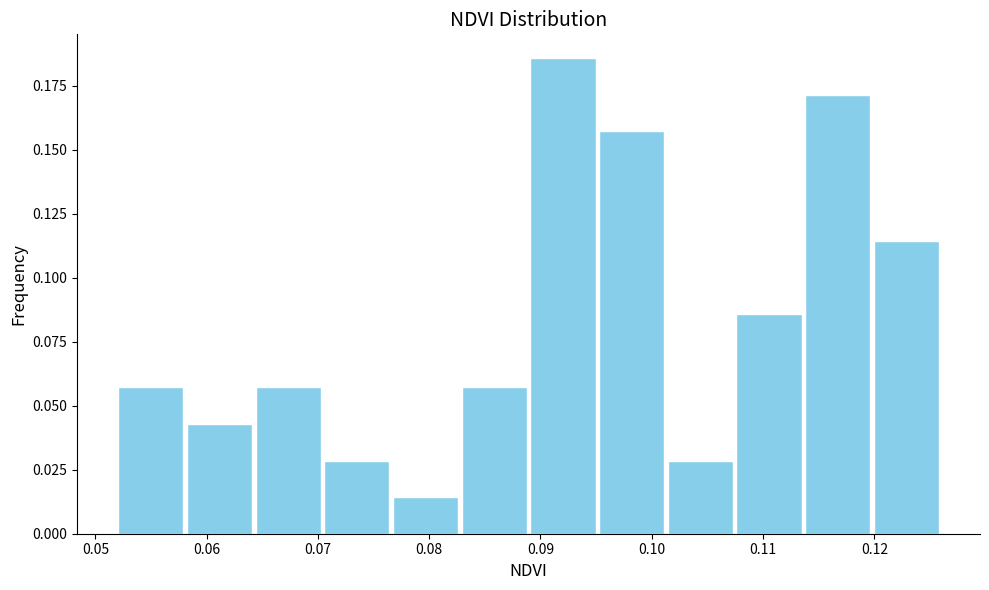

Which range on the x-axis has the tallest bar?

0.089 to 0.095